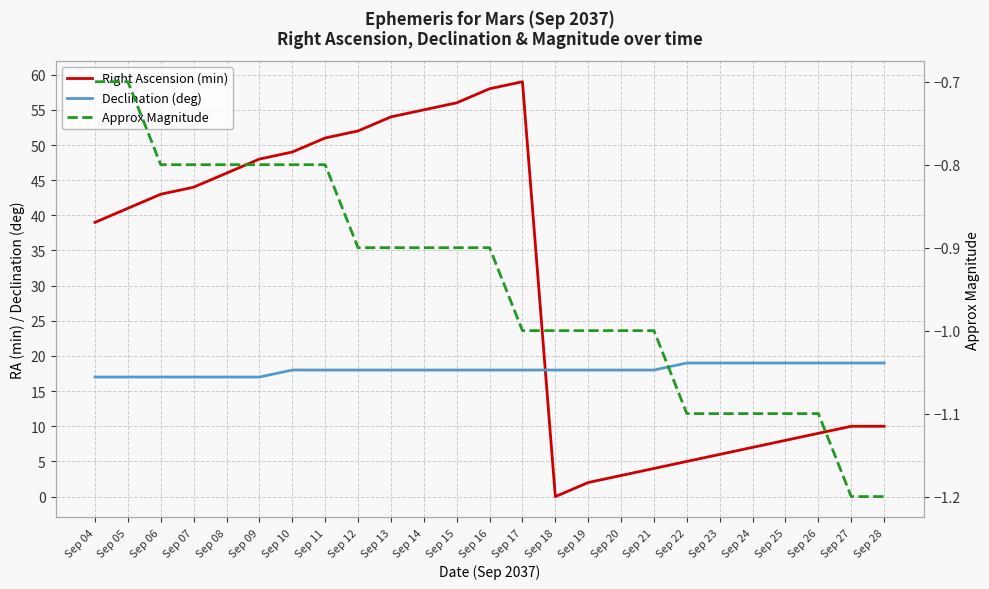

Reading left to right, extract all data points from this chart.

Right Ascension (min): 39.0	41.0	43.0	44.0	46.0	48.0	49.0	51.0	52.0	54.0	55.0	56.0	58.0	59.0	0.0	2.0	3.0	4.0	5.0	6.0	7.0	8.0	9.0	10.0	10.0
Declination (deg): 17.0	17.0	17.0	17.0	17.0	17.0	18.0	18.0	18.0	18.0	18.0	18.0	18.0	18.0	18.0	18.0	18.0	18.0	19.0	19.0	19.0	19.0	19.0	19.0	19.0
Approx Magnitude: -0.7	-0.7	-0.8	-0.8	-0.8	-0.8	-0.8	-0.8	-0.9	-0.9	-0.9	-0.9	-0.9	-1.0	-1.0	-1.0	-1.0	-1.0	-1.1	-1.1	-1.1	-1.1	-1.1	-1.2	-1.2